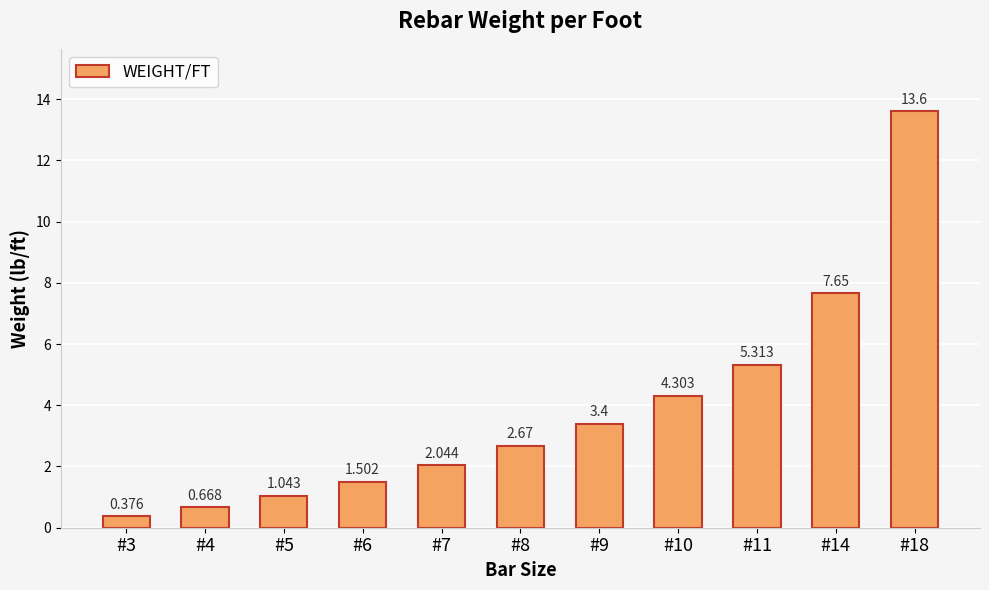

Where is the data nearest to the value 6?

#11